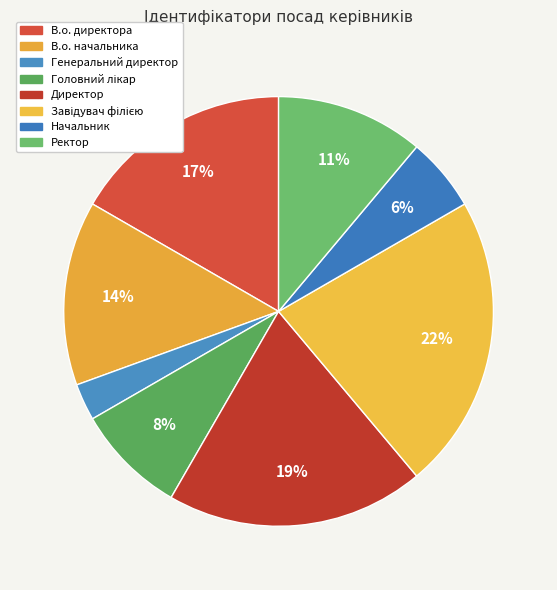

What percentage is the Ректор slice, to the nearest percent?

11%